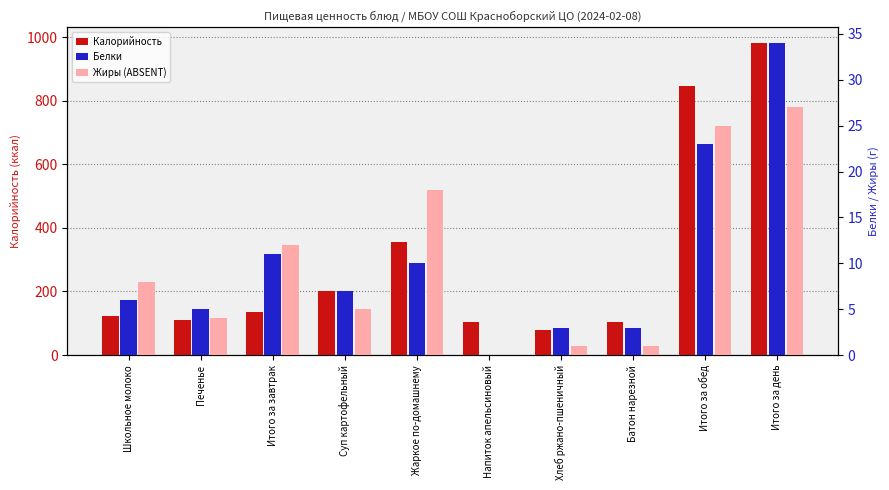

What is the difference between the highest and lowest values at Батон нарезной?

104